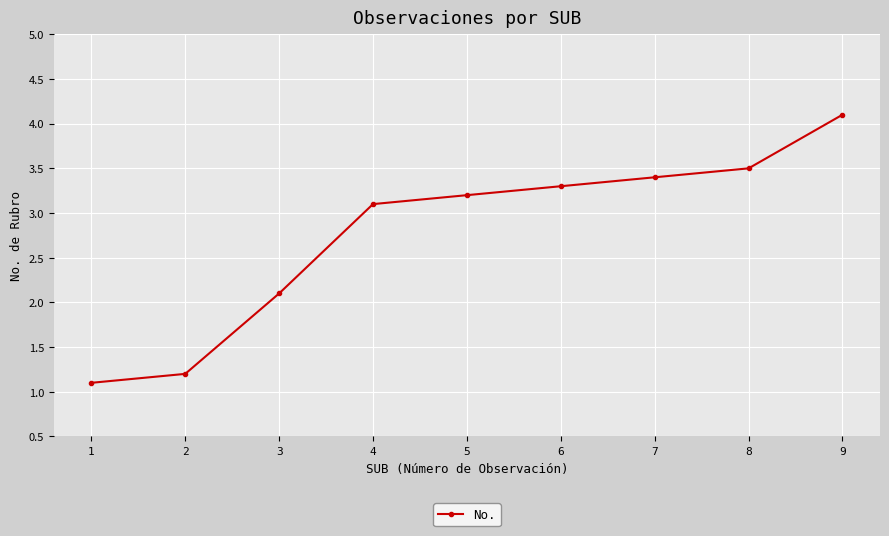

Which category has the lowest value across all series?

1